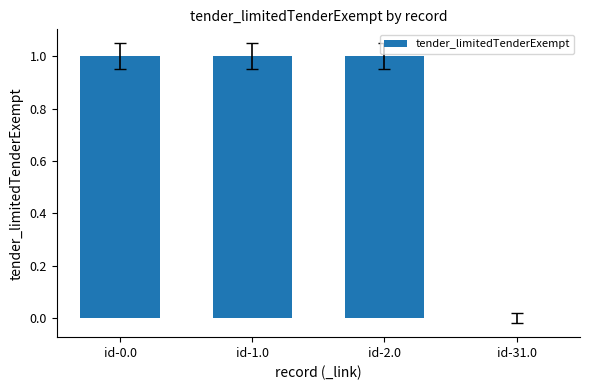

What is the approximate value at id-0.0?

1